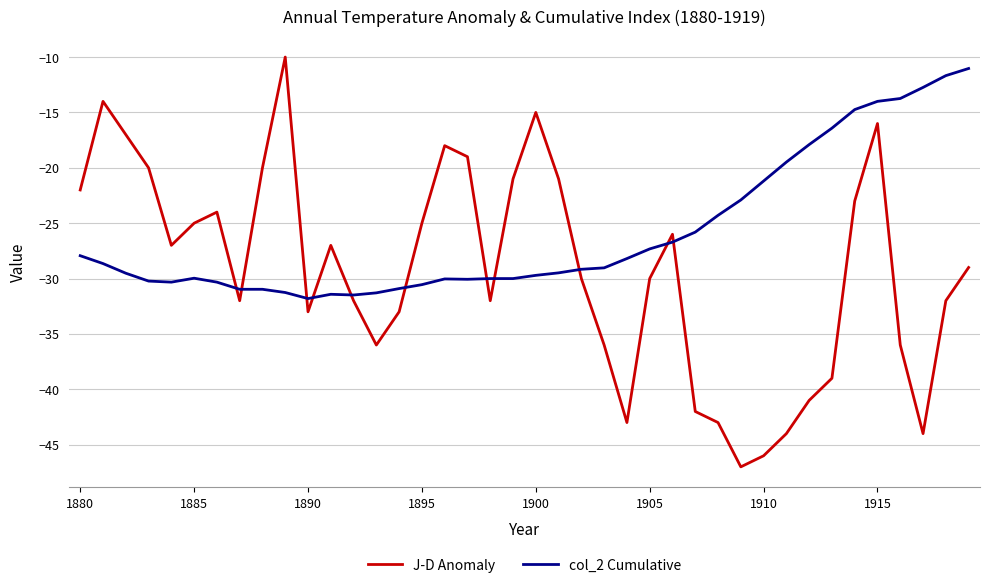

Count the number of data series in this chart.

2